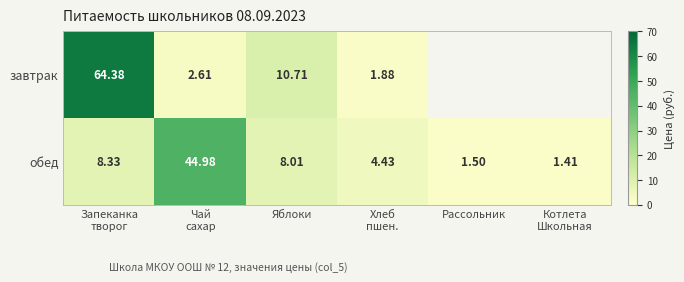

Which series changed the most between Яблоки and Хлеб
пшен.?

завтрак